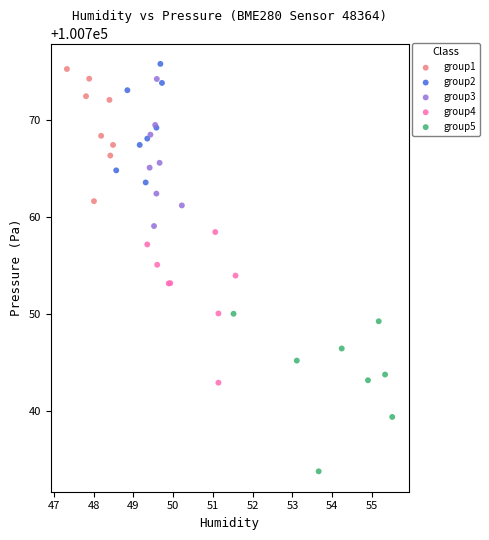

Which series contains the lowest Y value?

group5